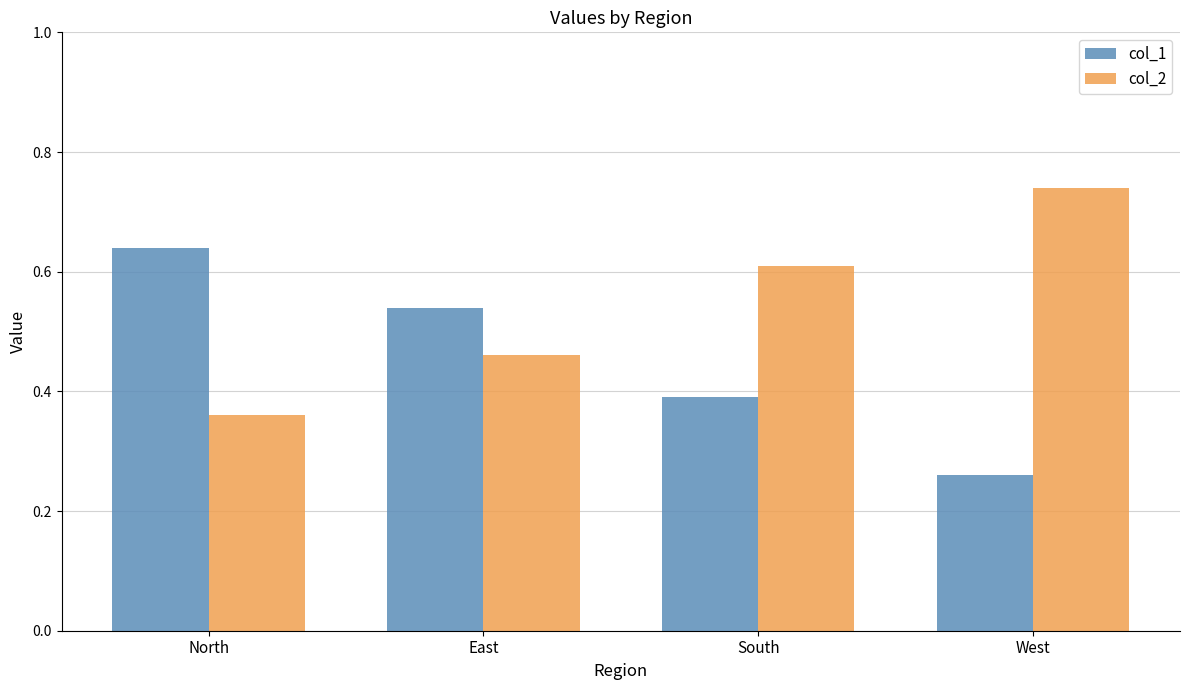

How many bars are there in each group?

2